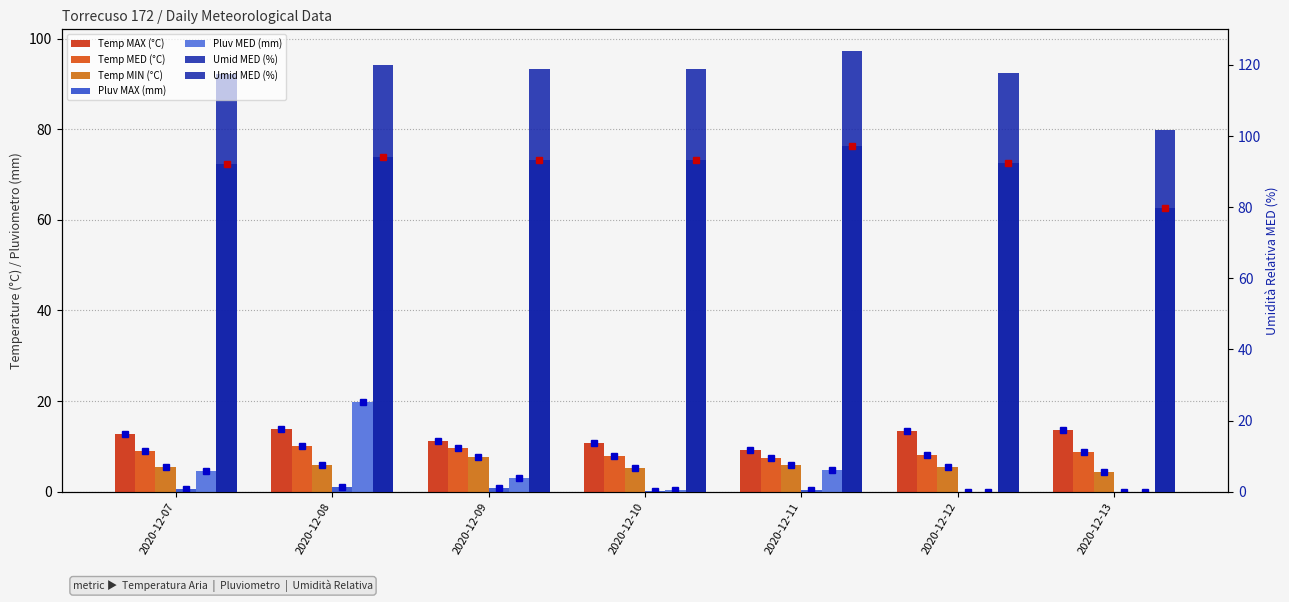

What is the difference between the second highest and minimum values in the Temp MAX (°C) series?

4.4